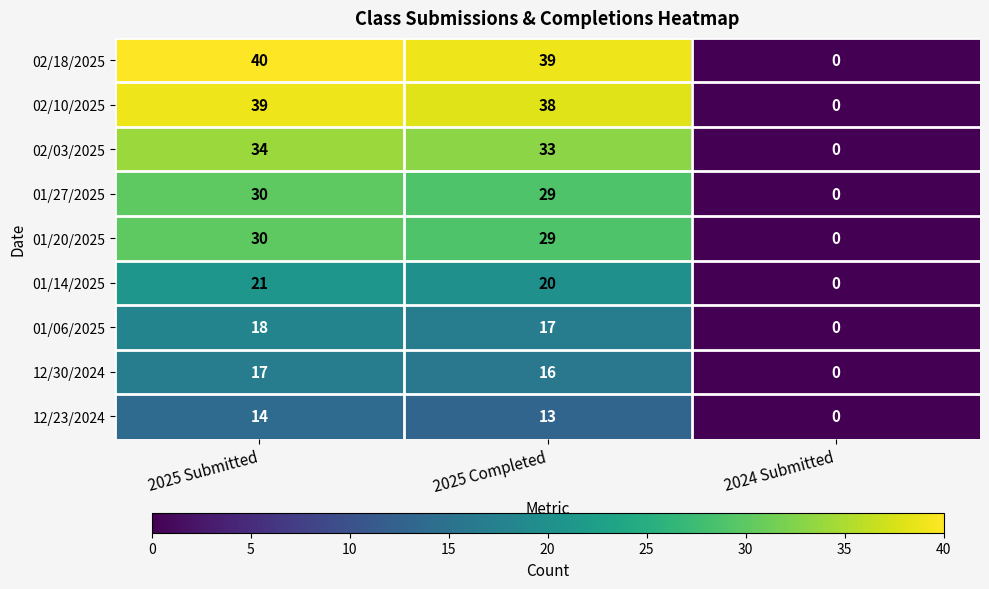

How many categories are shown in the chart?

3